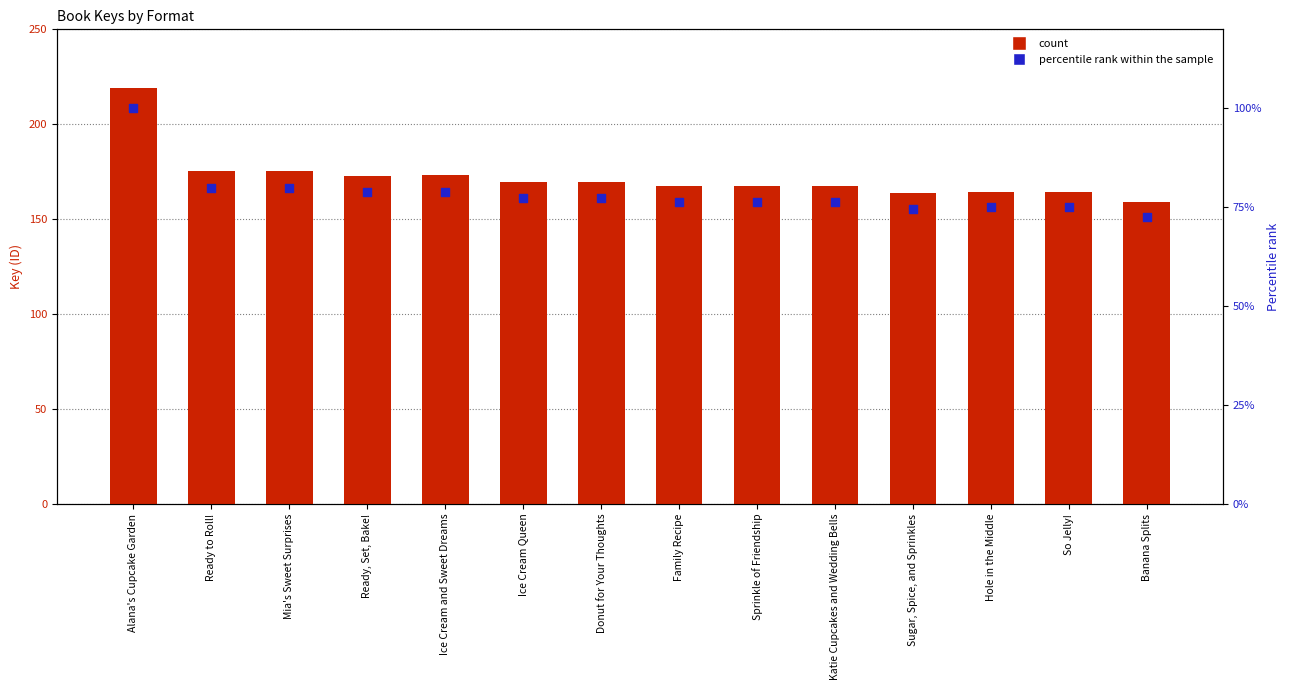

Which series has the largest Y range (max minus min)?

count